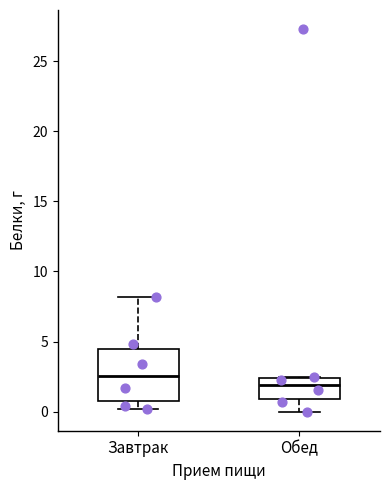

Reading left to right, transcribe this box plot: for each box, give where its median line is, the range the box spans, and where its two whiskers end, as read against the y-axis. The values are not printed on the chart, so give them approximately, as read against the axis.

Завтрак: median 2.5, box 0.5 to 4.5, whiskers 0.0 to 8.0
Обед: median 2.0, box 1.0 to 2.5, whiskers 0.0 to 2.5